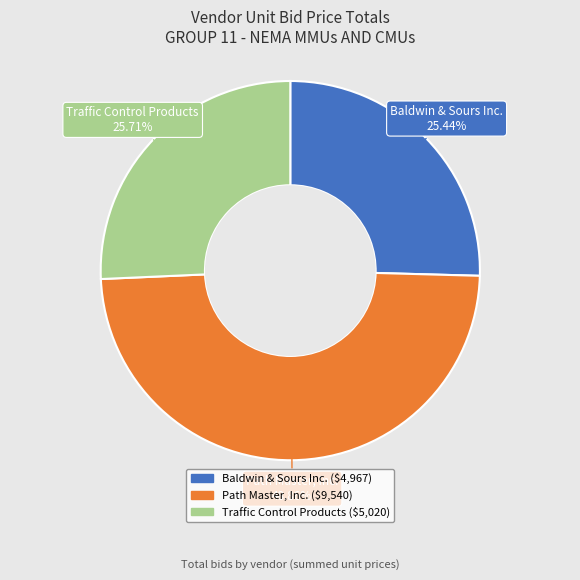

The Baldwin & Sours Inc. slice represents 40% of the pie. True or false?

False